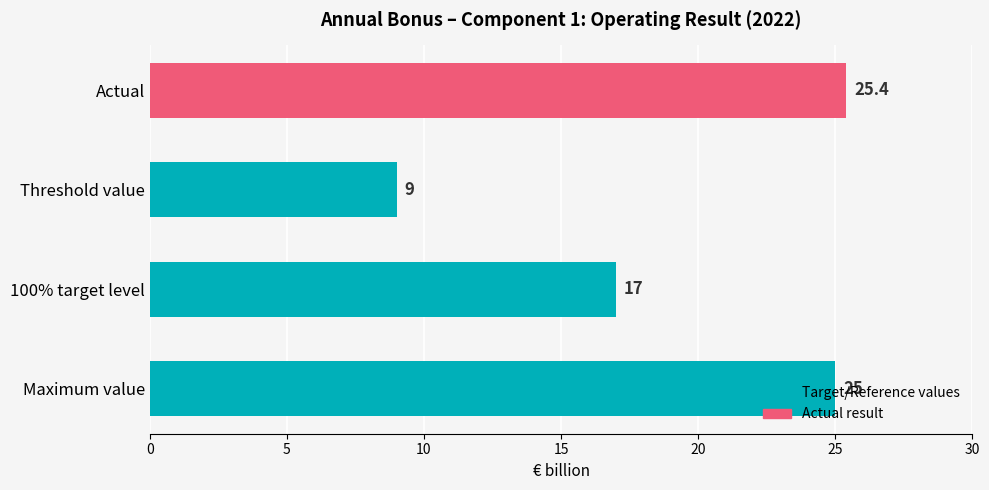

List the labels in order of value, smallest first.

Threshold value, 100% target level, Maximum value, Actual